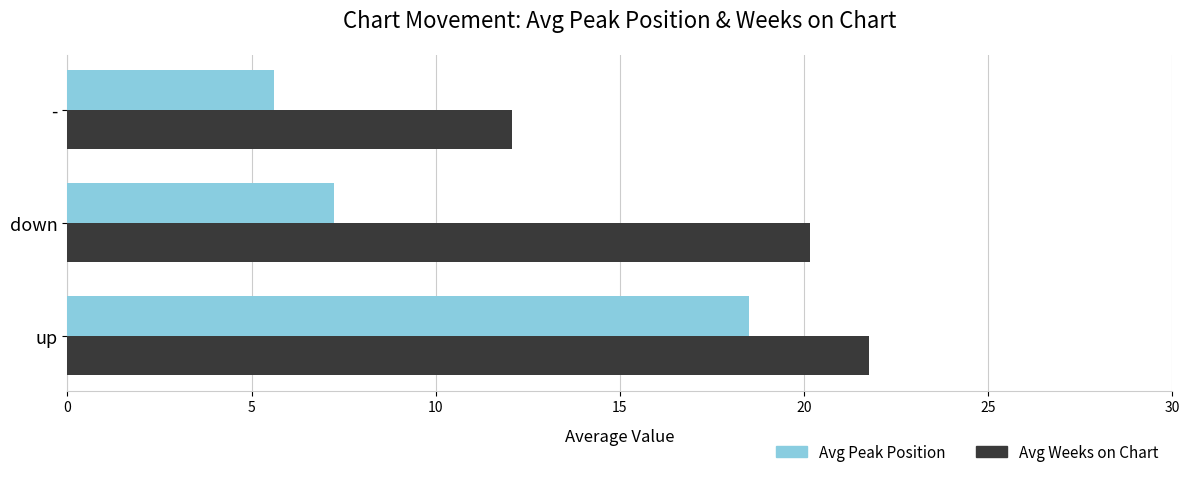

At how many categories does at least one series exceed 8?

3